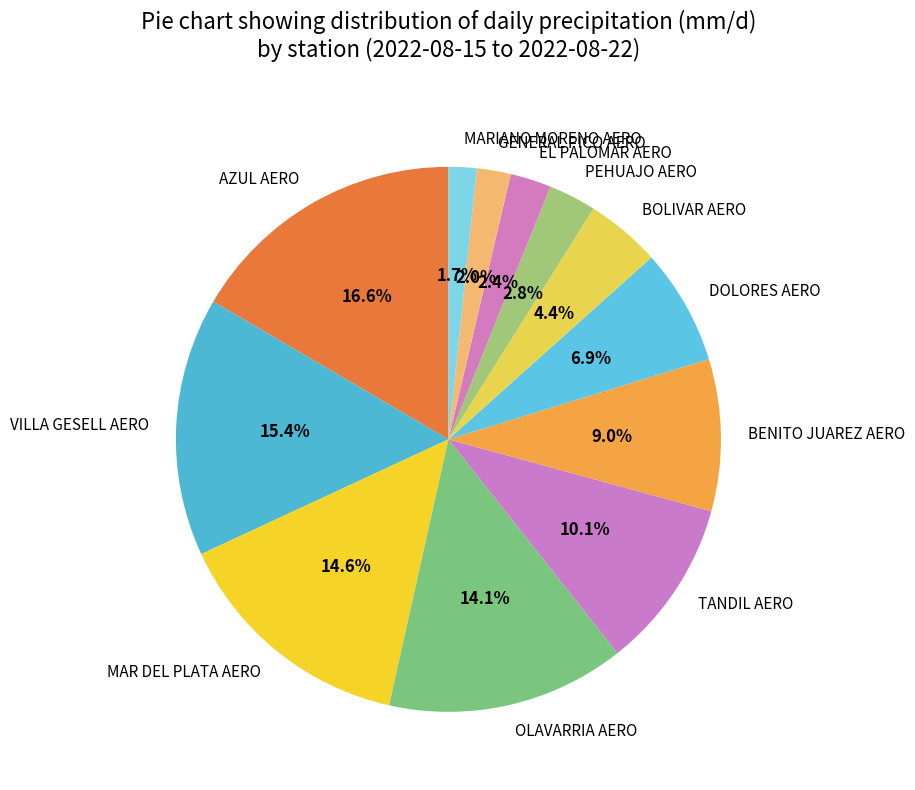

Is it true that MAR DEL PLATA AERO is 15% of the pie?

True